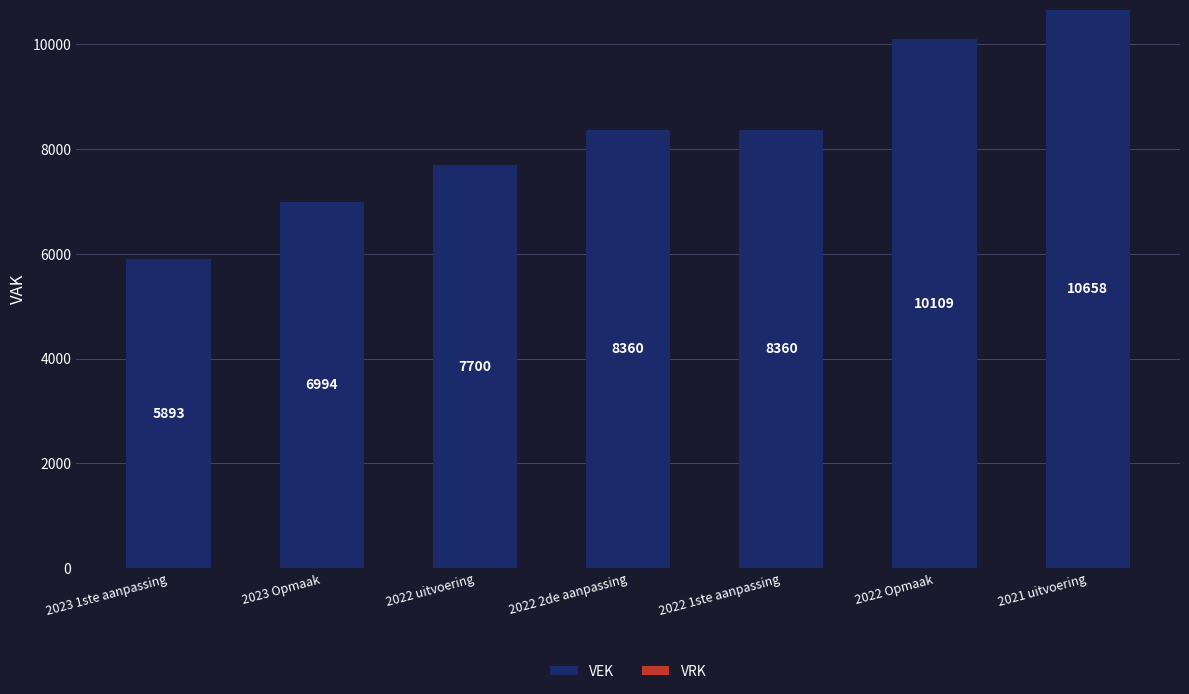

What is the label of the 3rd bar from the left?

2022 uitvoering